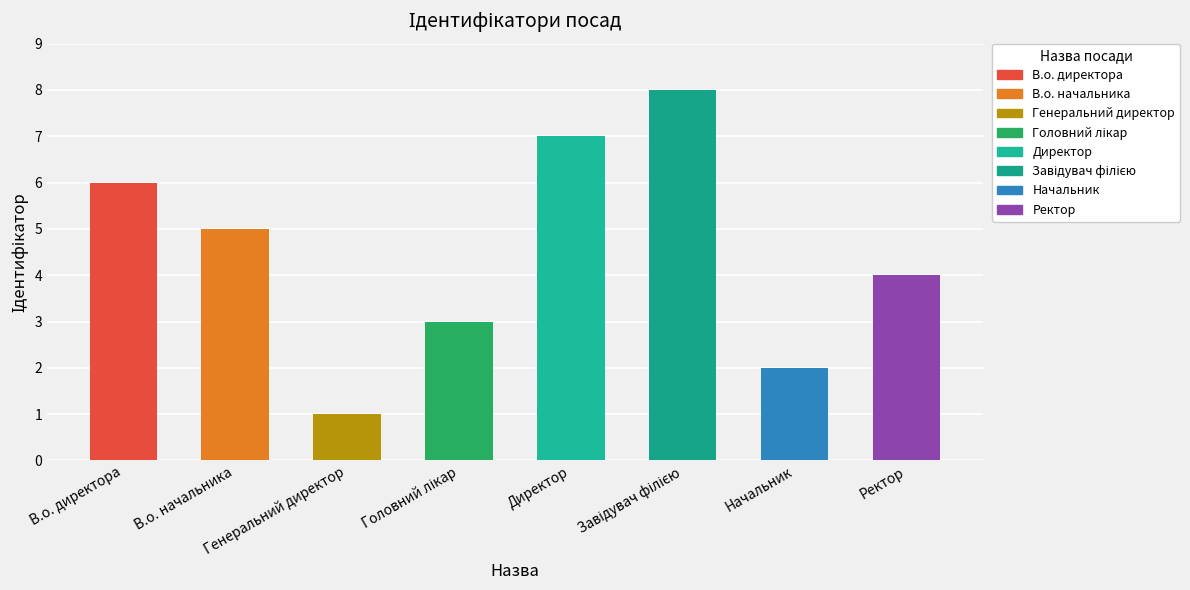

What is the difference between the maximum and minimum values?

7